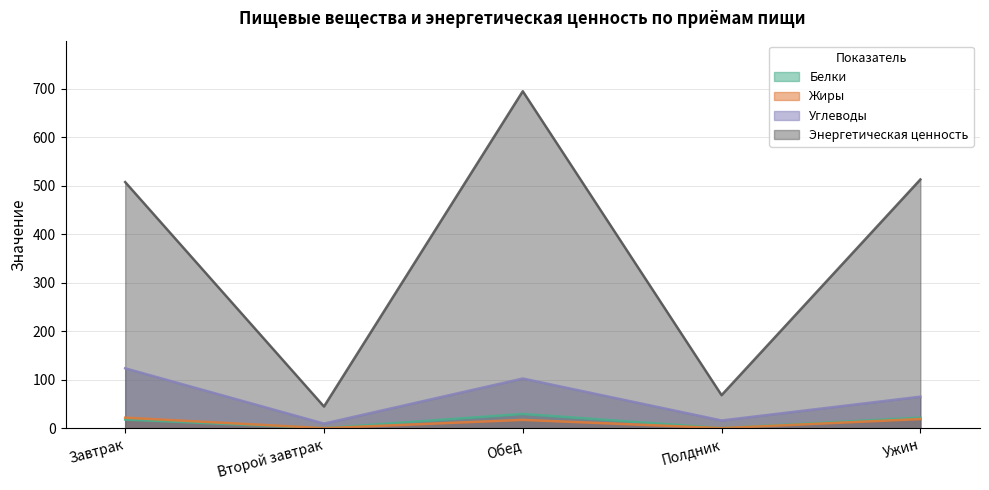

What is the highest value of the Жиры series?

22.0